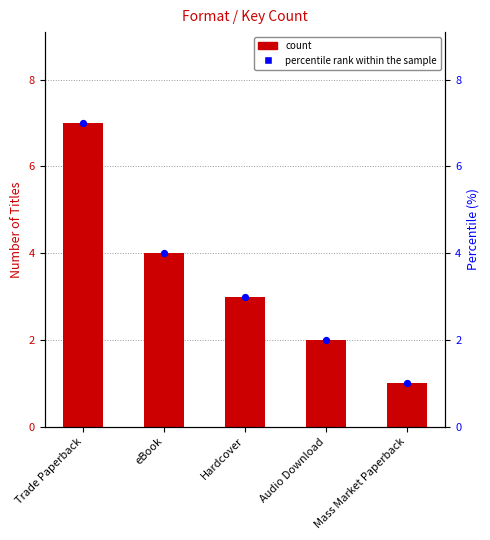

Which series contains the lowest Y value?

Count